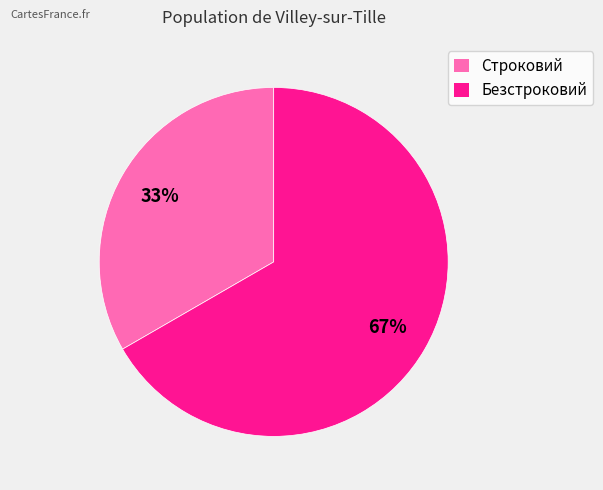

Combined, do Строковий and Безстроковий account for over 50%?

Yes